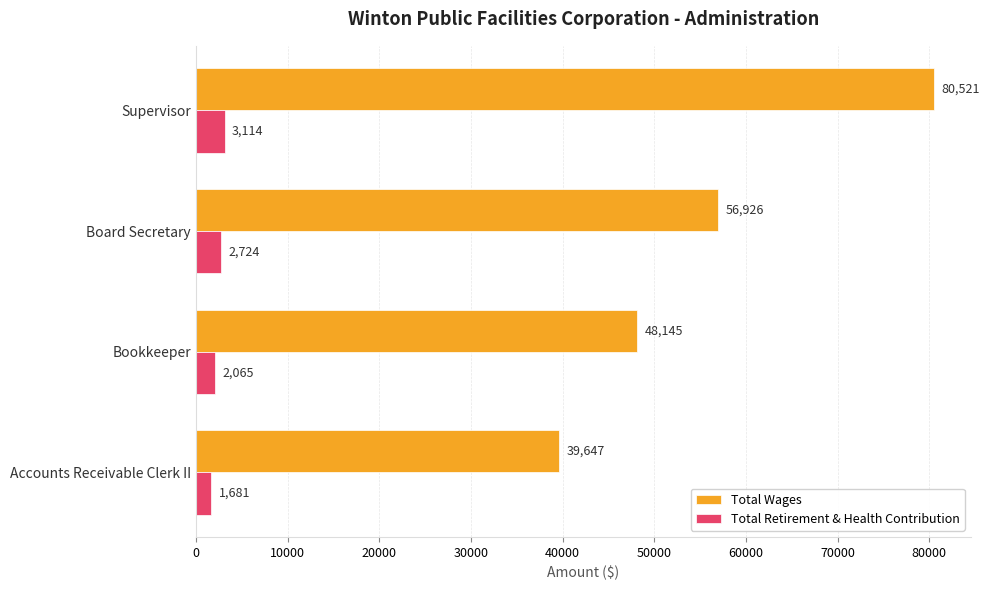

Rank the series by their average value, from highest to lowest.

Total Wages, Total Retirement & Health Contribution